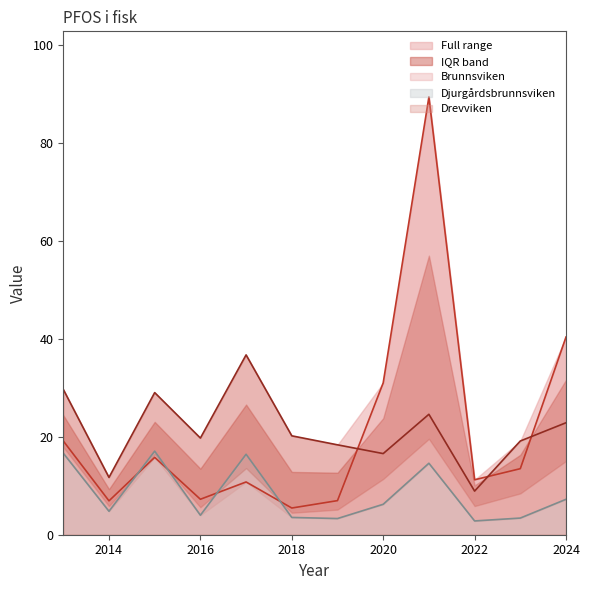

Which series has the largest total across all categories?

Brunnsviken